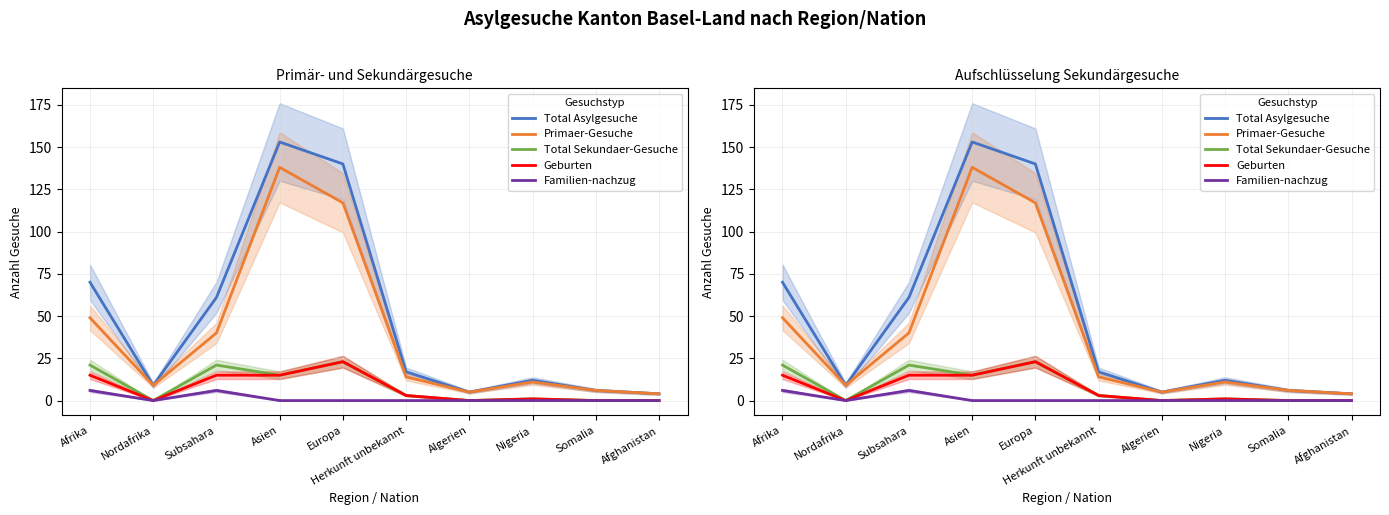

At how many categories does at least one series exceed 140?

1